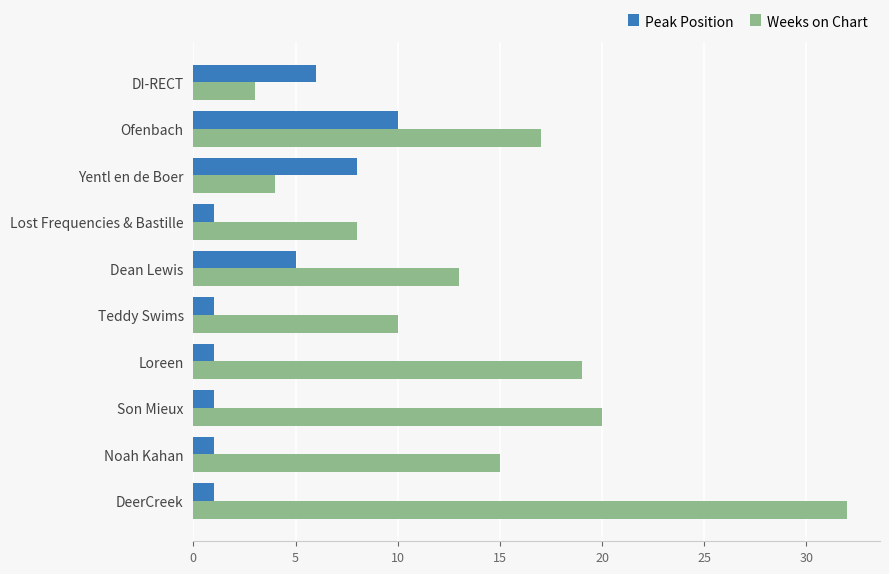

Is it true that Peak Position equals 6 at DI-RECT?

True